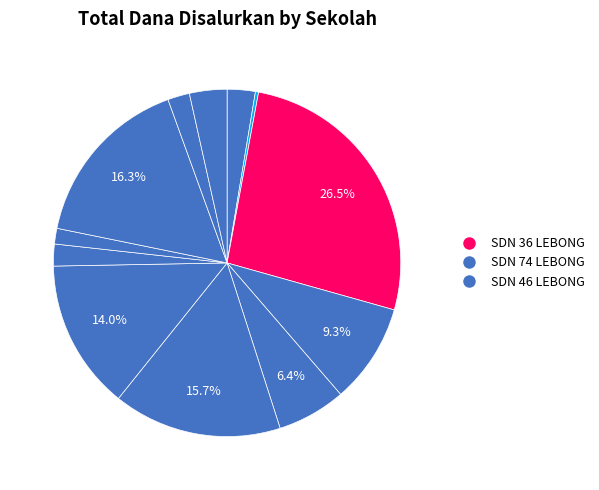

How many slices are in this pie chart?

12